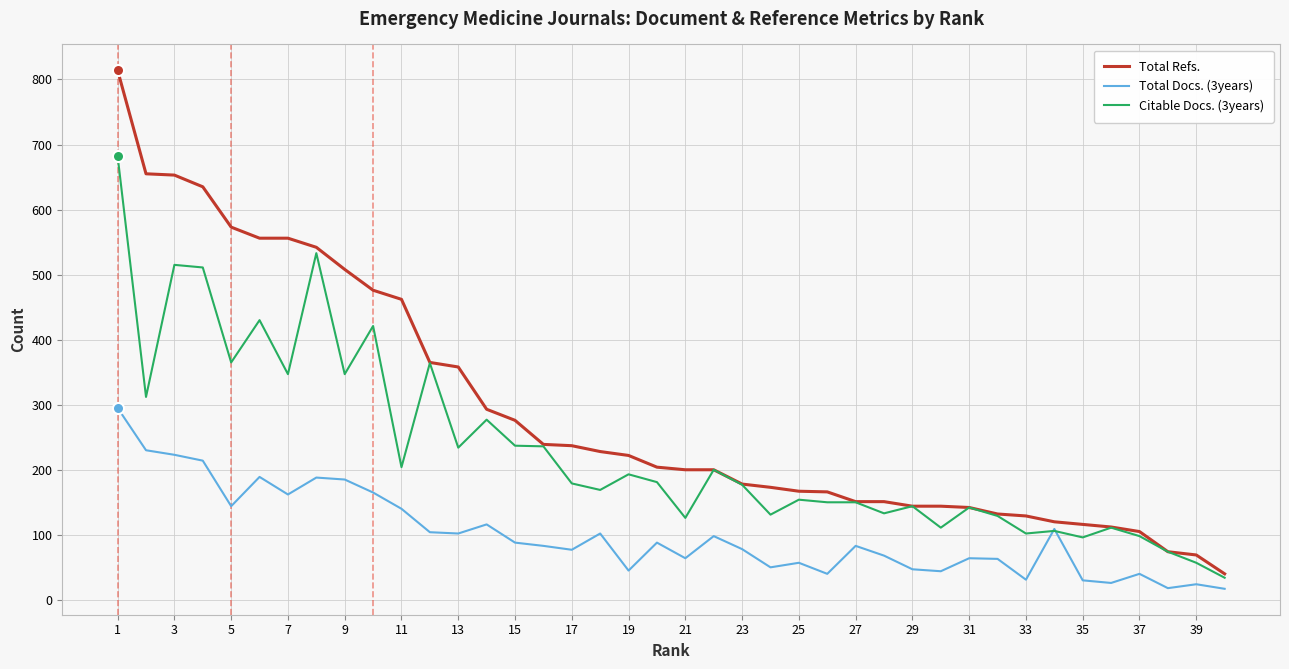

Which series has the largest range (max minus min)?

Total Refs.